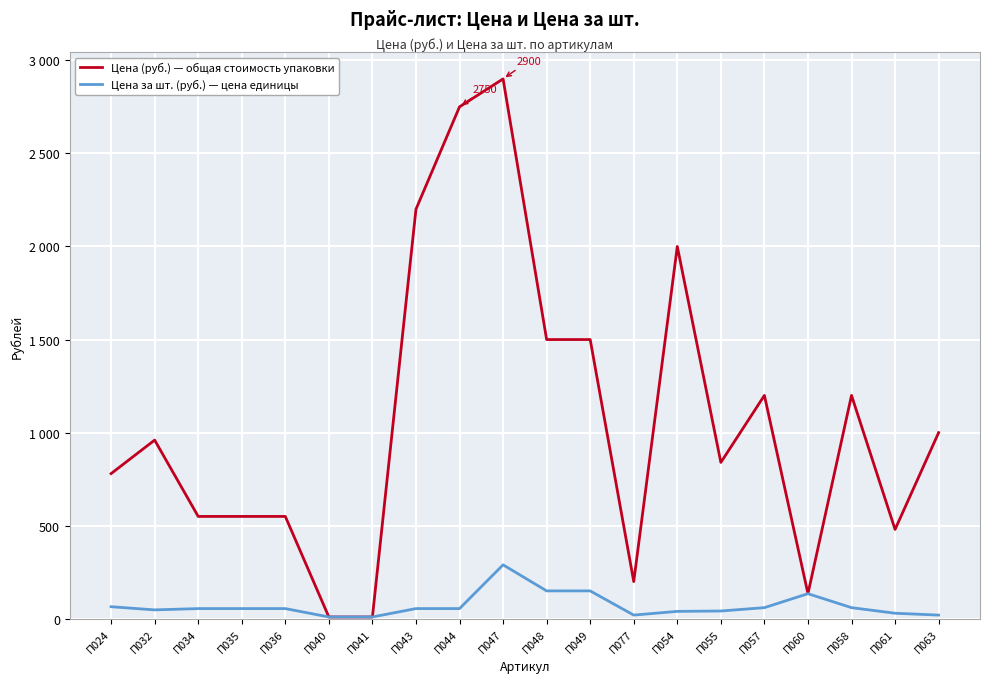

Is this an area chart (filled region under the line)?

No